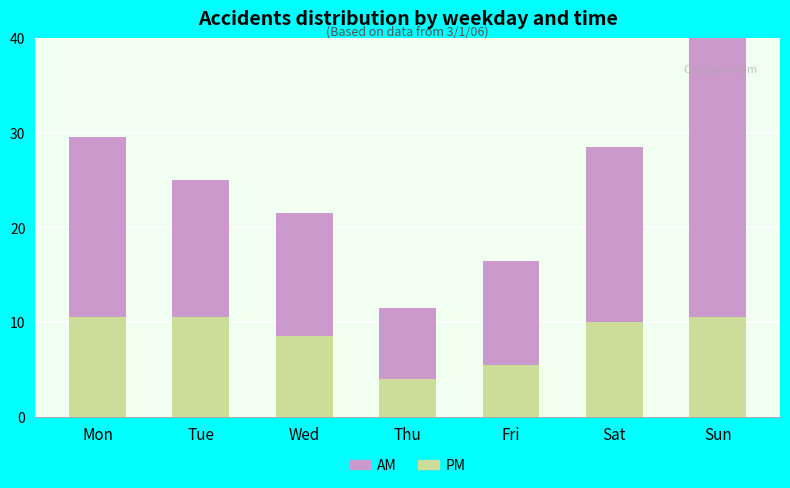

Which series has the largest total across all categories?

AM